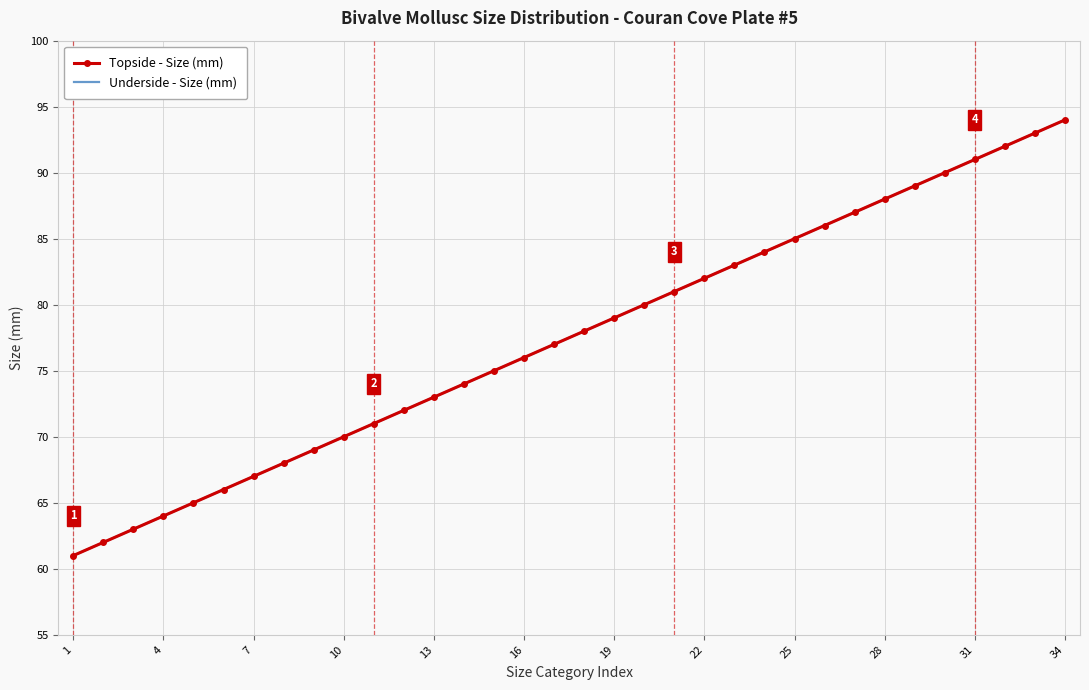

True or false: Underside - Size (mm) and Topside - Size (mm) cross at least once.

False